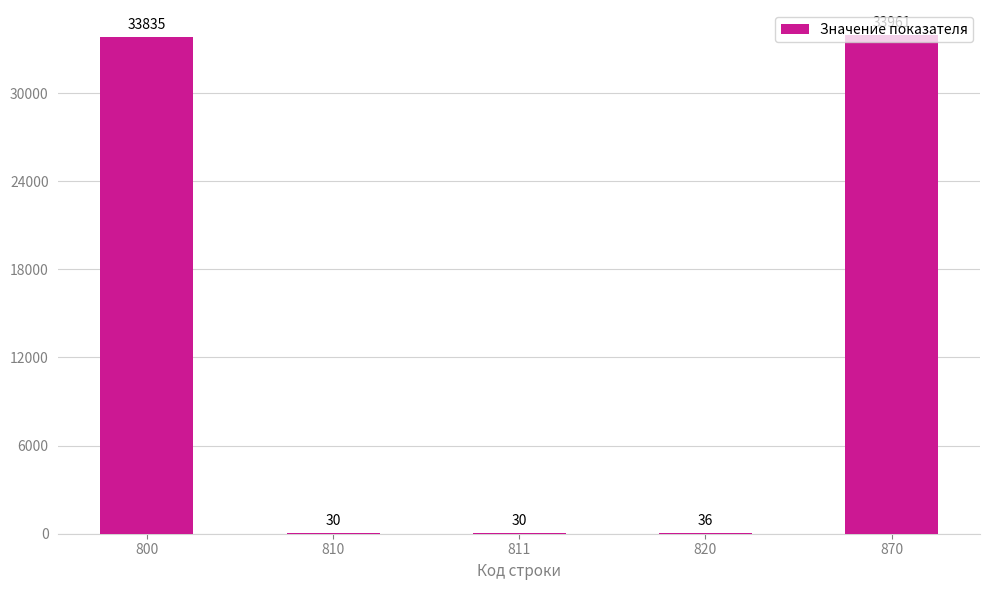

True or false: the data shows 33961 at 870.

True